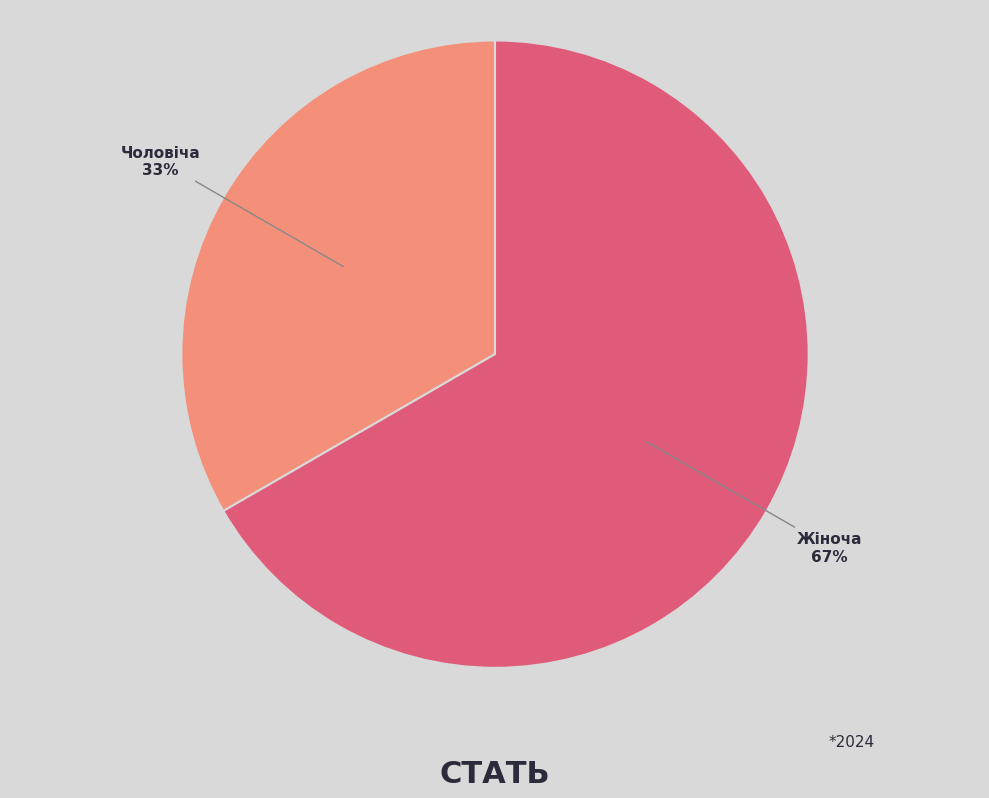

To the nearest percent, what is the combined percentage of Жіноча and Чоловіча?

100%